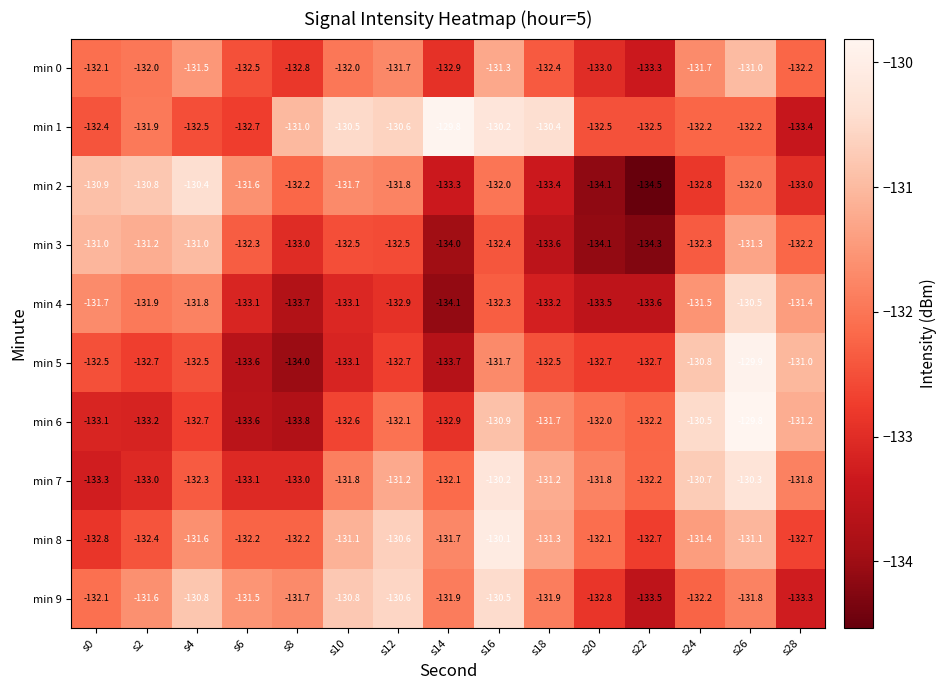

What is the spread (max minus min) of values at s26?

2.4